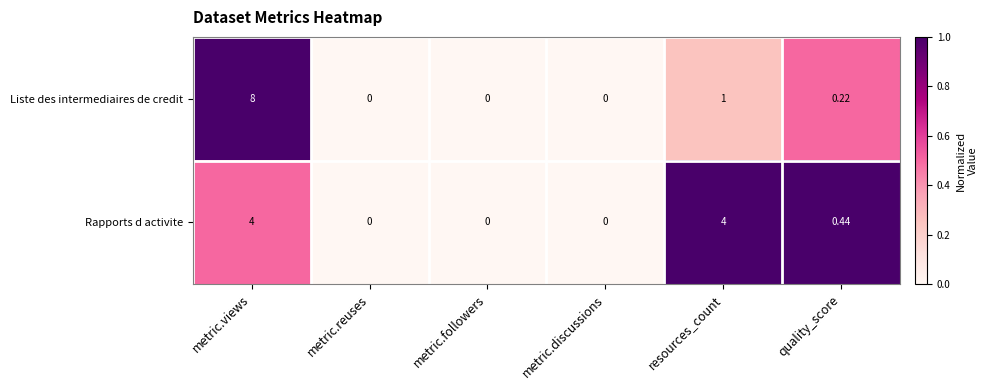

Between metric.views and metric.reuses, which series saw the biggest shift?

Liste des intermediaires de credit